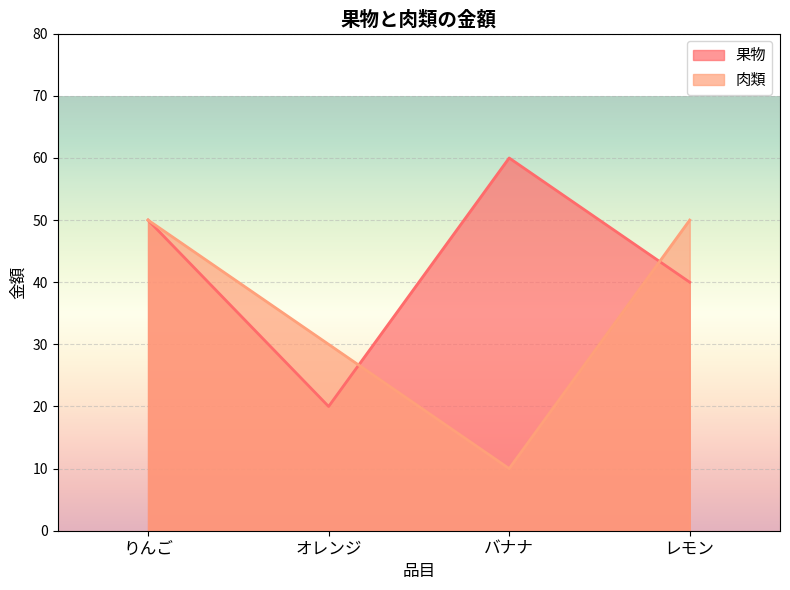

True or false: 果物 and 肉類 intersect in this chart.

True